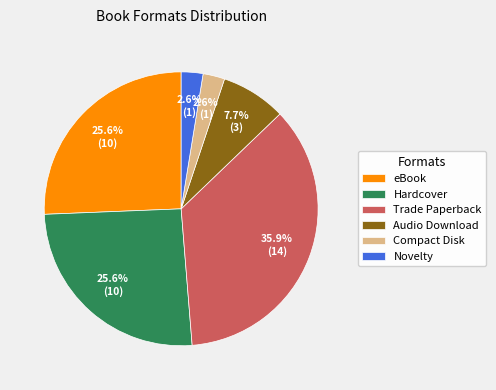

Which slice is the largest?

Trade Paperback